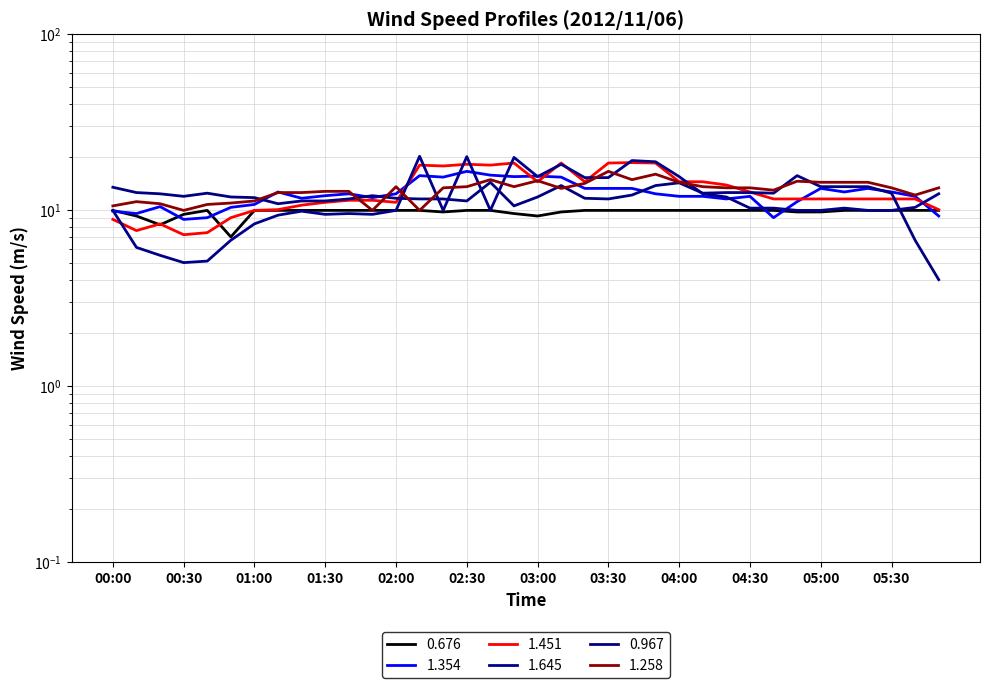

Between 05:00 and 00:40, which is larger?

00:40